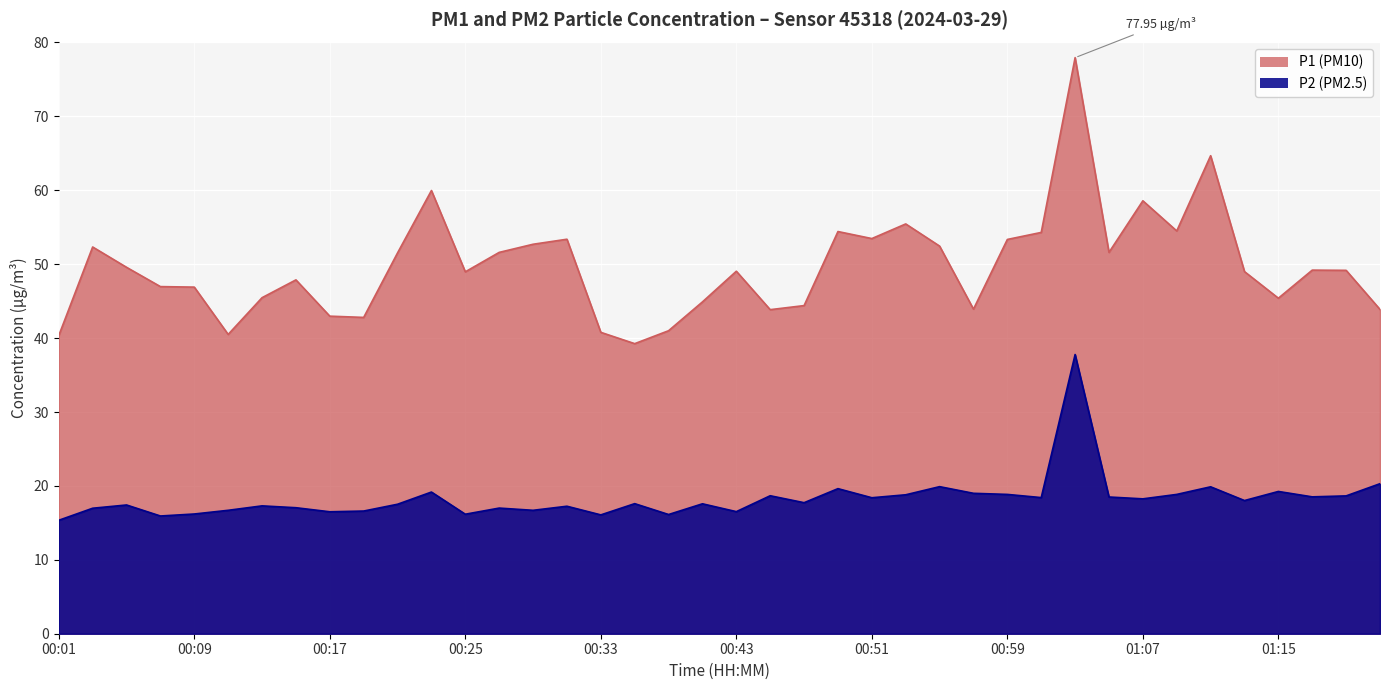

Which series changed the most between 01:01 and 02:25?

P1